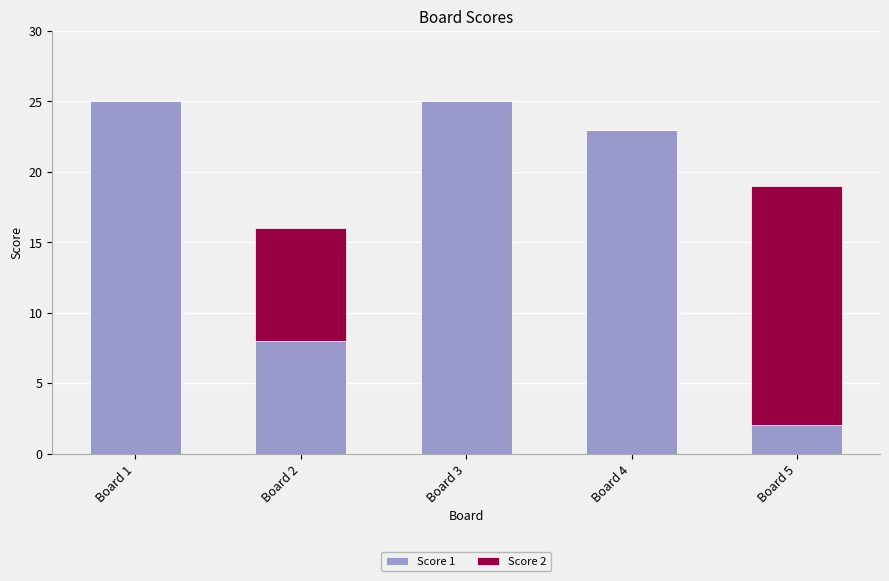

What is the highest value of the Score 1 series?

25